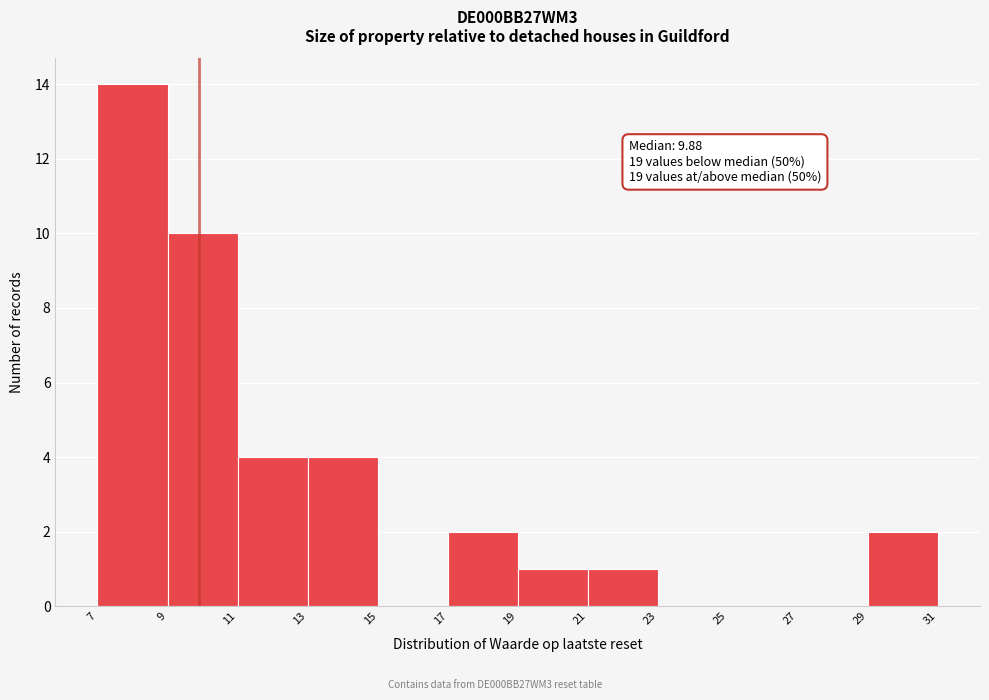

Over which range of the x-axis is the bar tallest?

7 to 9